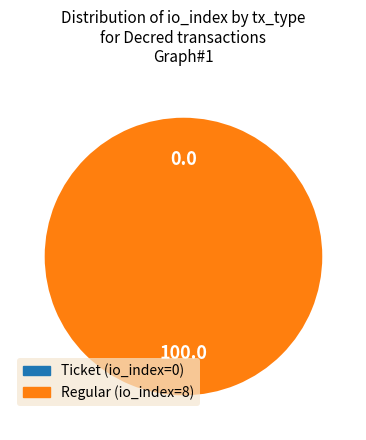

What portion of the pie excludes Ticket (io_index=0)?

100.0%